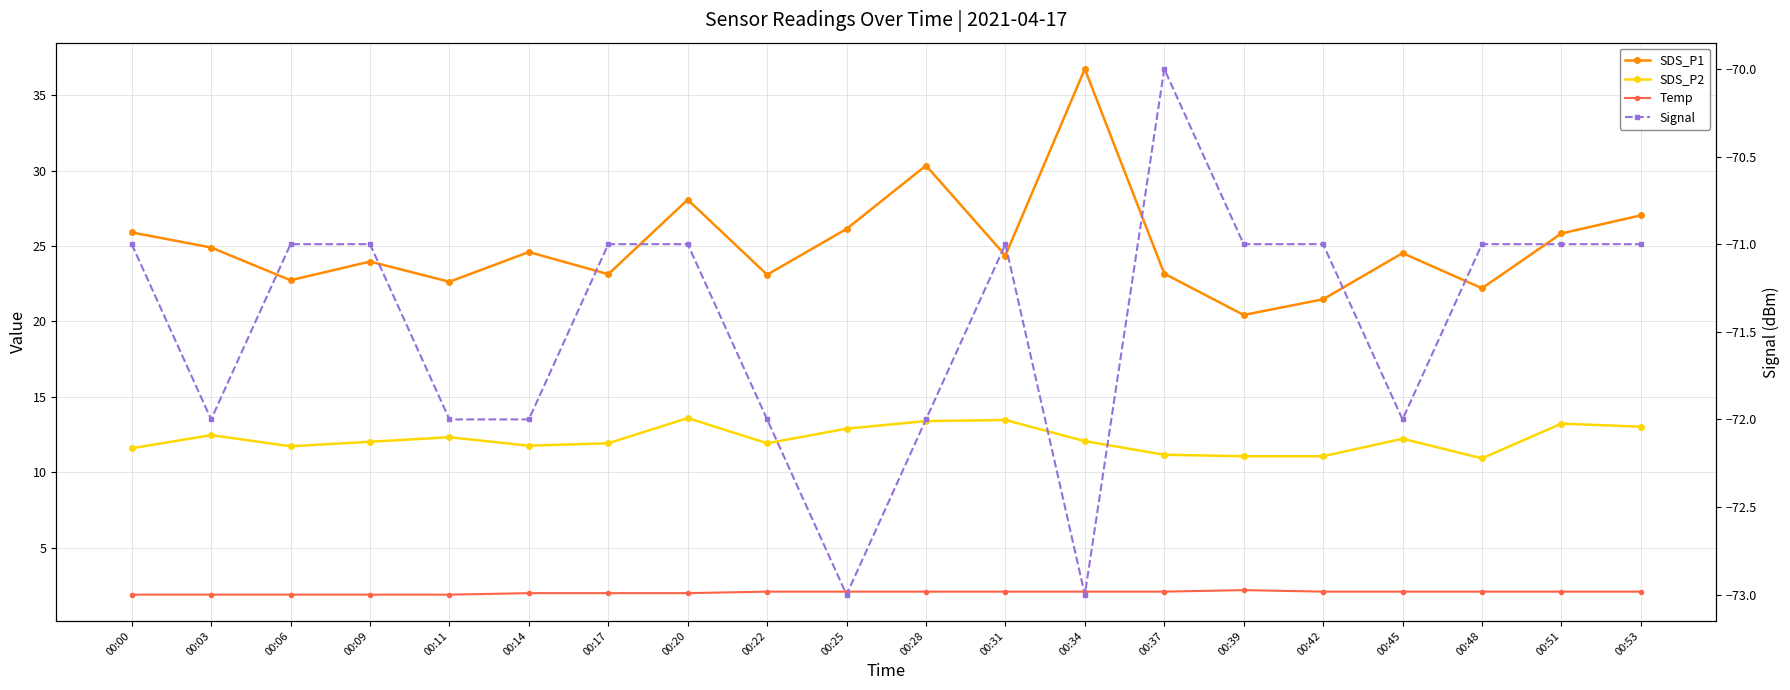

At how many categories does at least one series exceed -43?

20